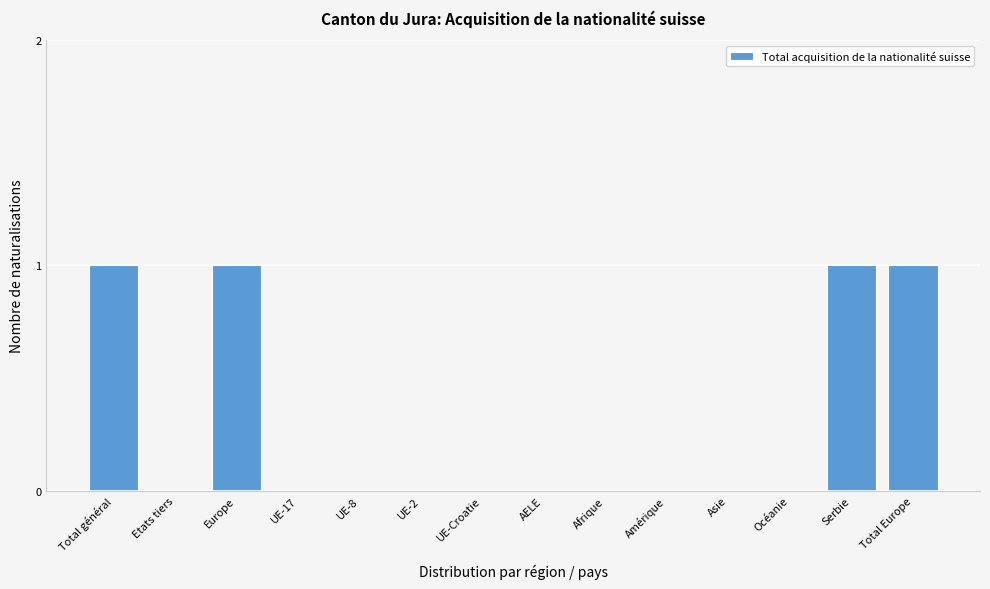

Reading left to right, list all the values displayed in this chart.

Total général=1	Etats tiers=0	Europe=1	UE-17=0	UE-8=0	UE-2=0	UE-Croatie=0	AELE=0	Afrique=0	Amérique=0	Asie=0	Océanie=0	Serbie=1	Total Europe=1